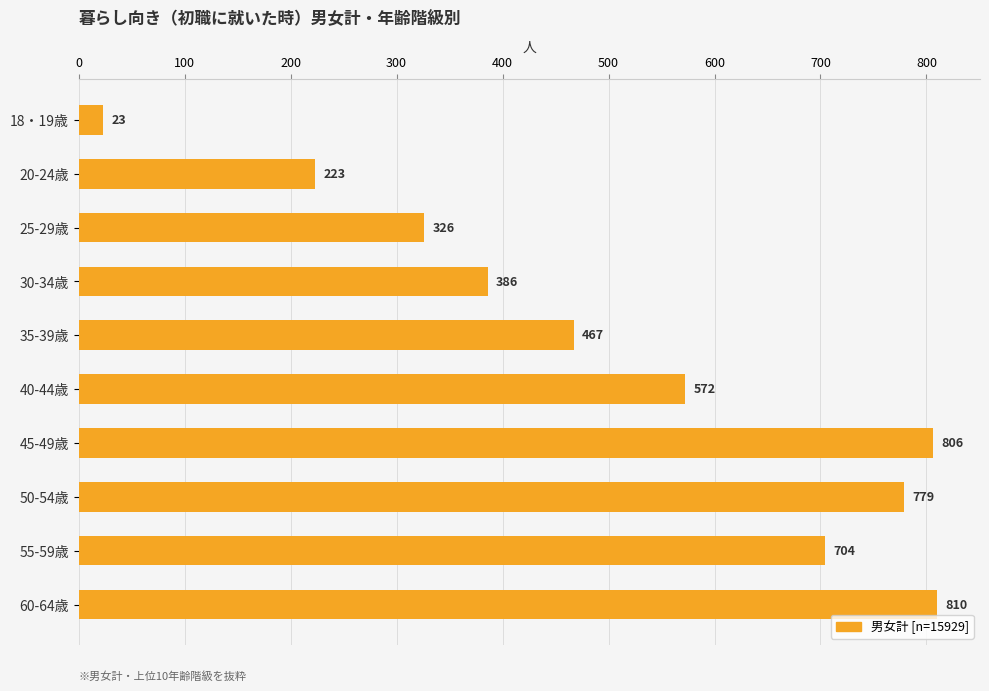

What is the average value?

510